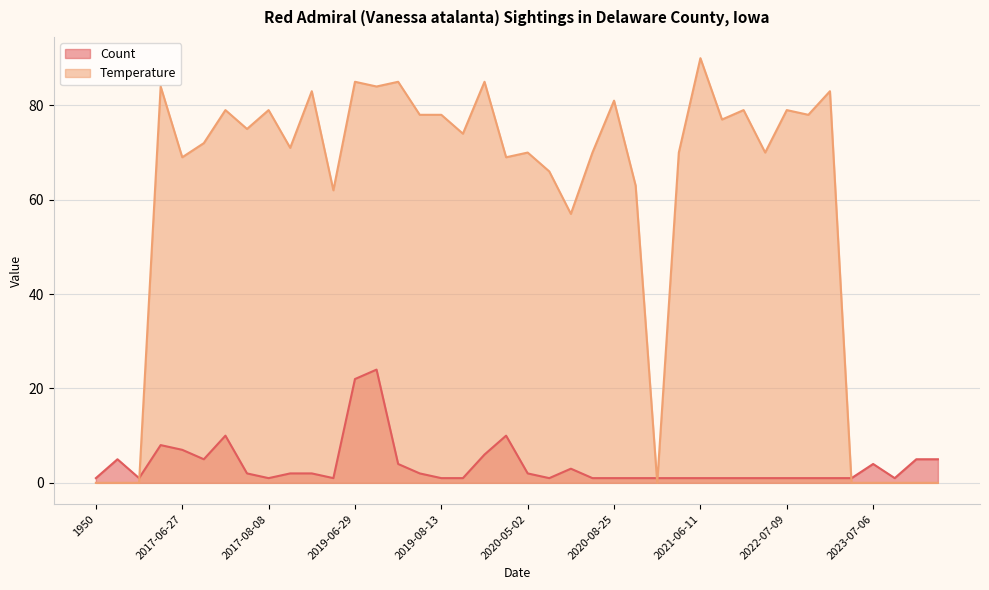

At which label is Temperature closest to 45?

2020-05-07